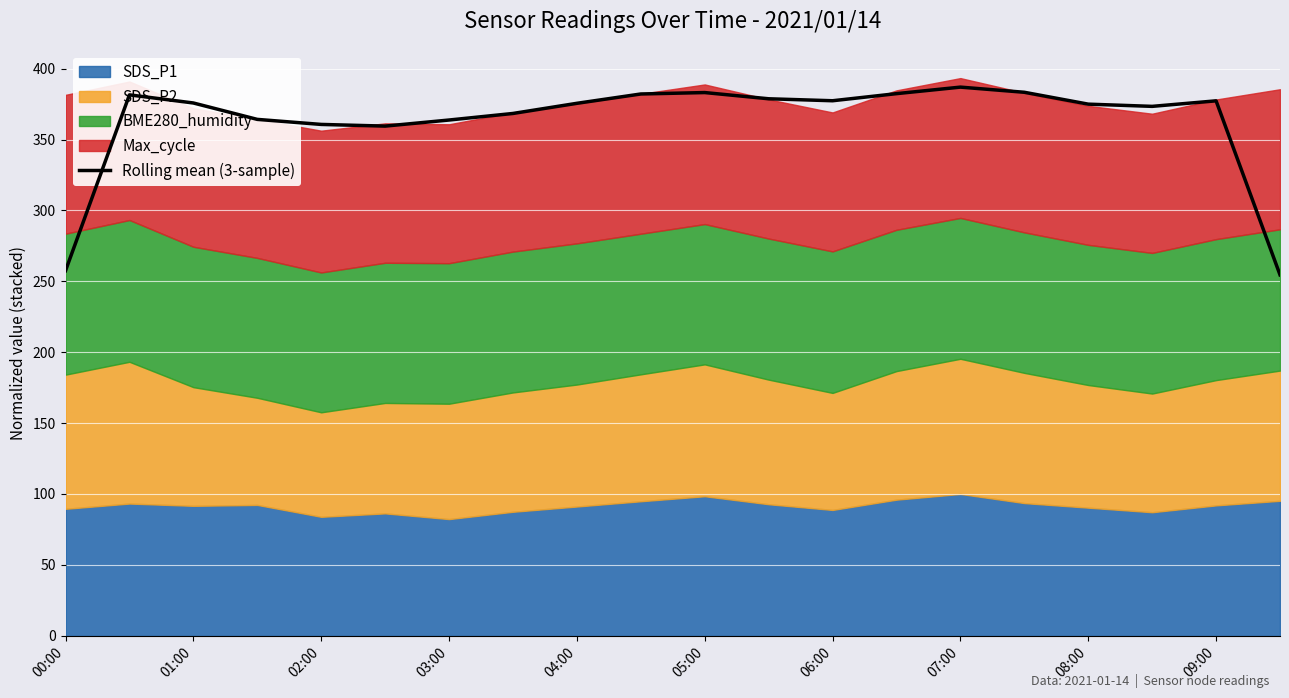

True or false: Rolling mean (3-sample) has a value of 257.5 at 00:00.

True